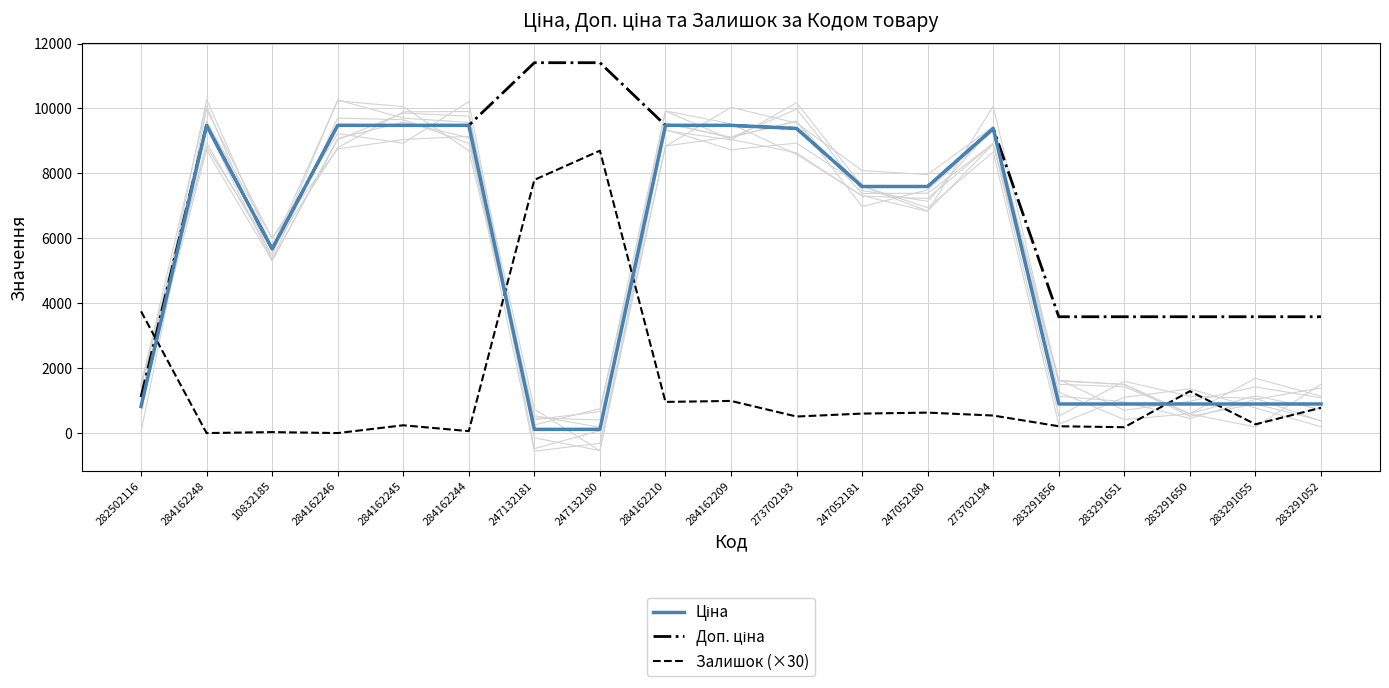

Where does the Залишок (×30) series first go above 540?

282502116